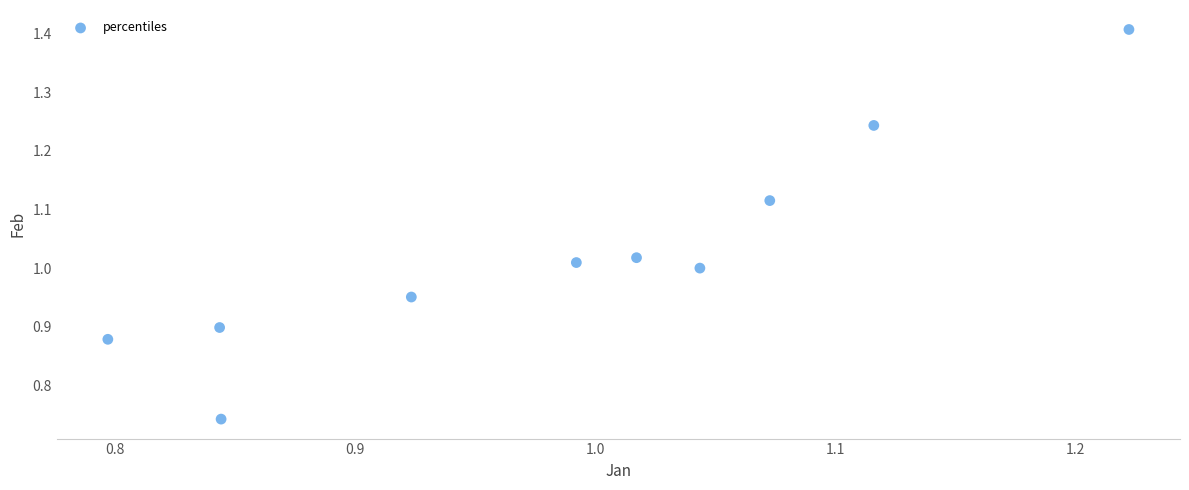

What is the range of X values (max minus min)?

0.4